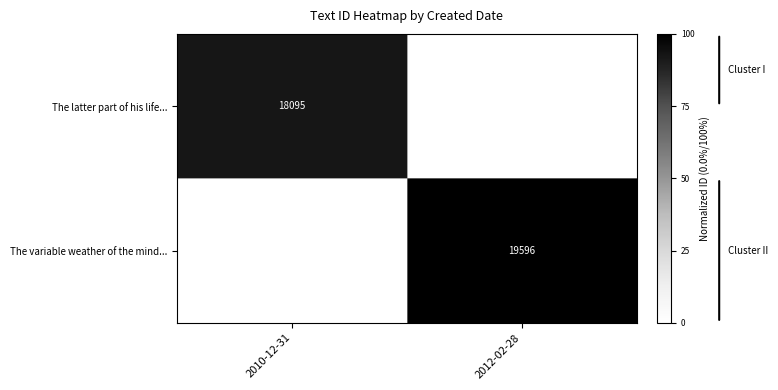

Is it true that The latter part of his life... equals 4694 at 2010-12-31?

False